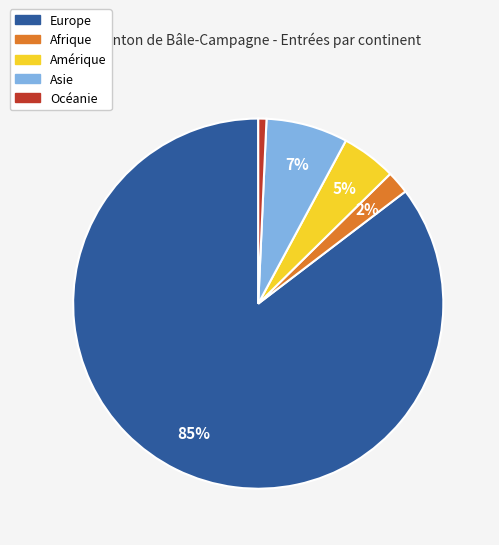

The Amérique slice represents 5% of the pie. True or false?

True